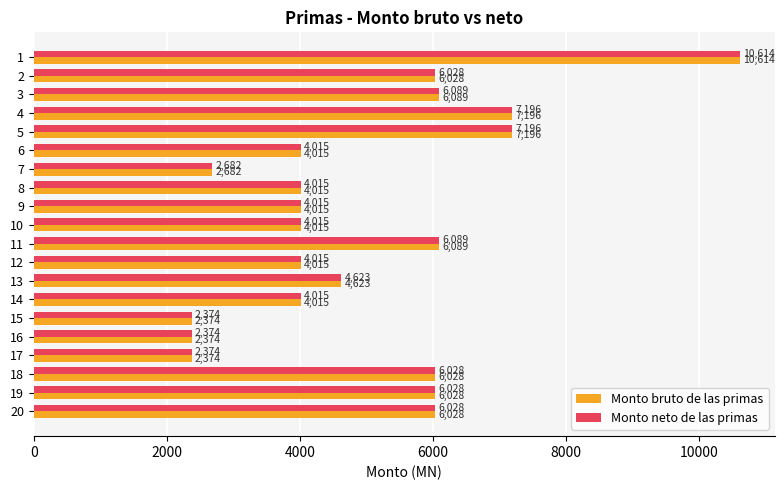

What value does the Monto neto de las primas series have at 4, to the nearest 100?

7200